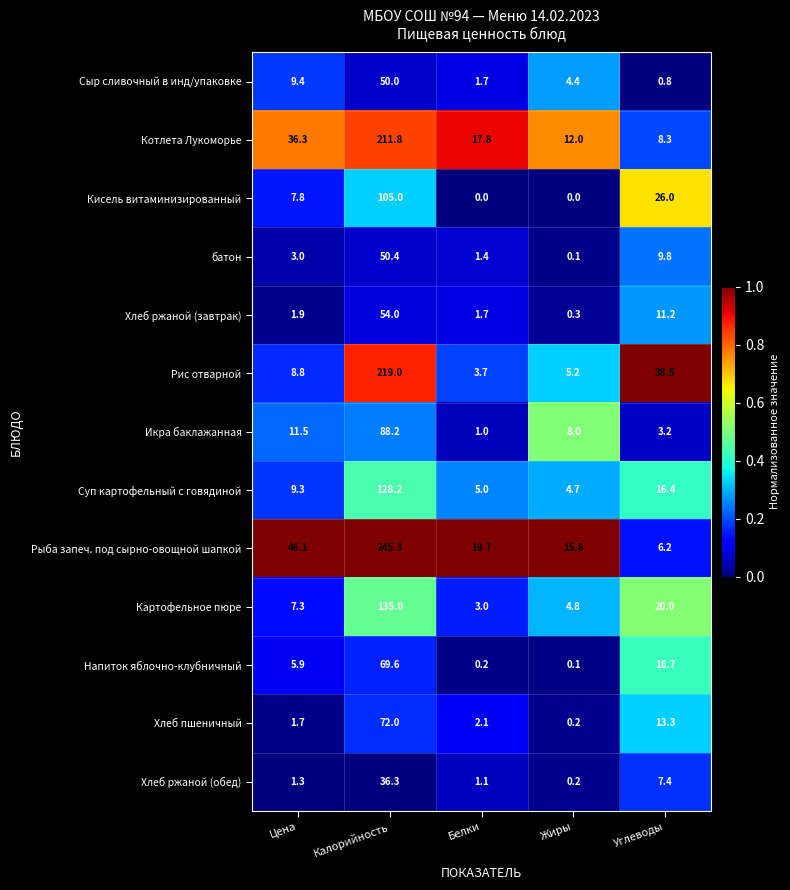

What is the total value across all series at Жиры?

55.8